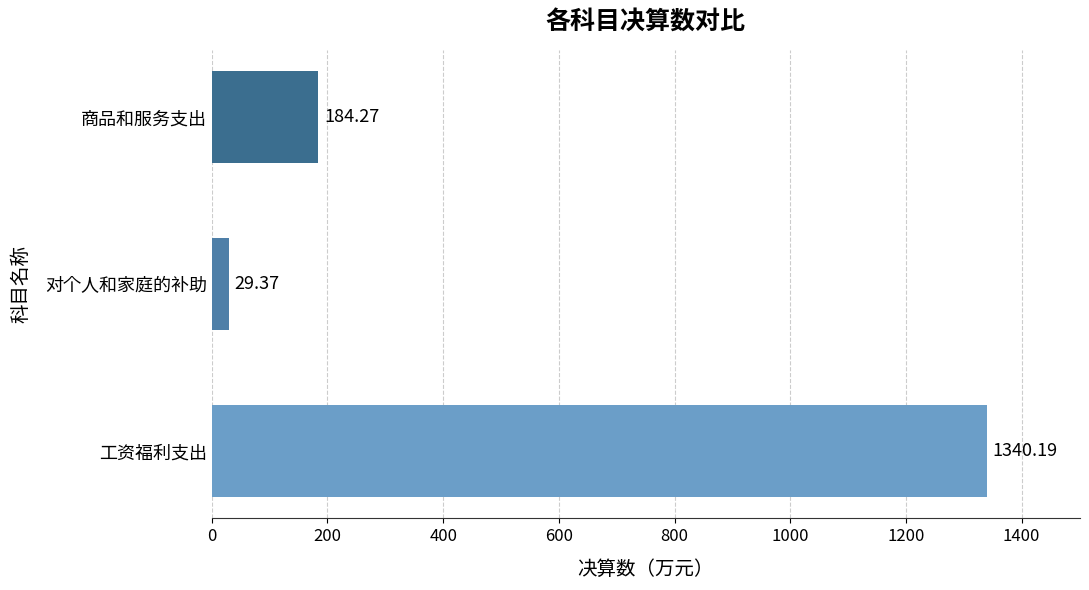

What is the sum of all values?

1553.8